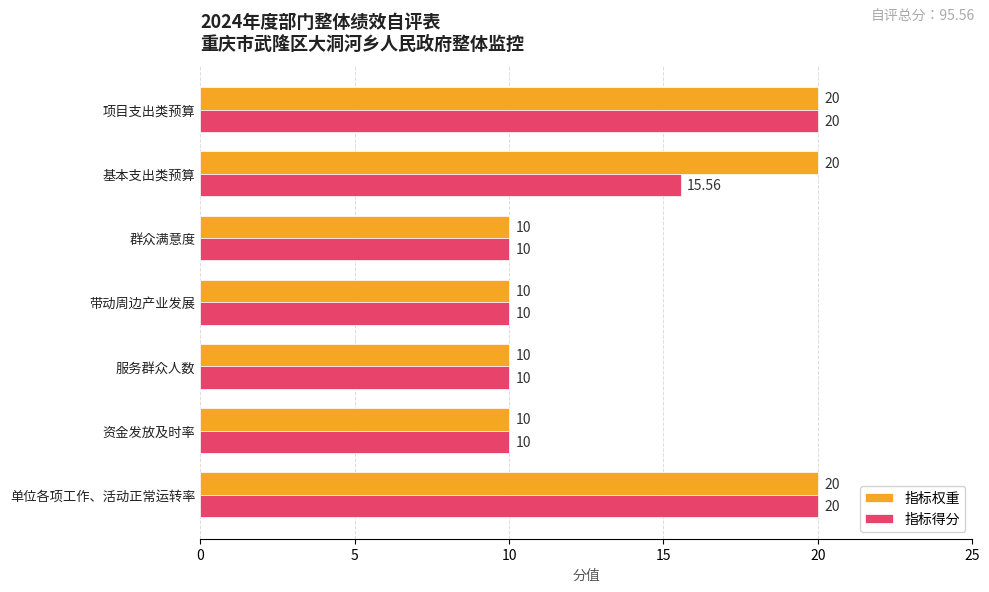

List the series in order of their overall mean, highest first.

指标权重, 指标得分